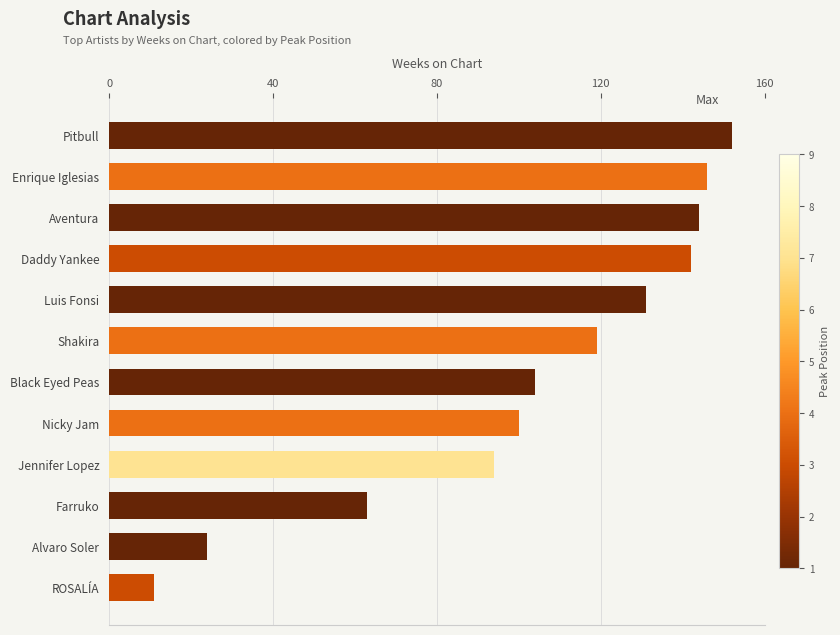

What is the ratio of the value at Nicky Jam to the value at Black Eyed Peas?

1.0